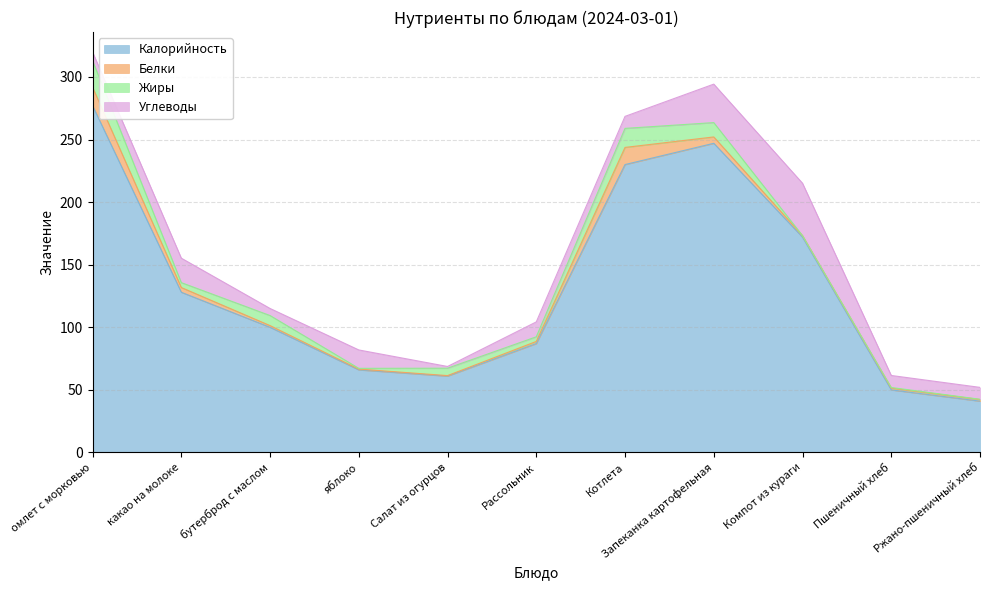

Is the value of Жиры at Салат из огурцов greater than the value of Калорийность at бутерброд с маслом?

No